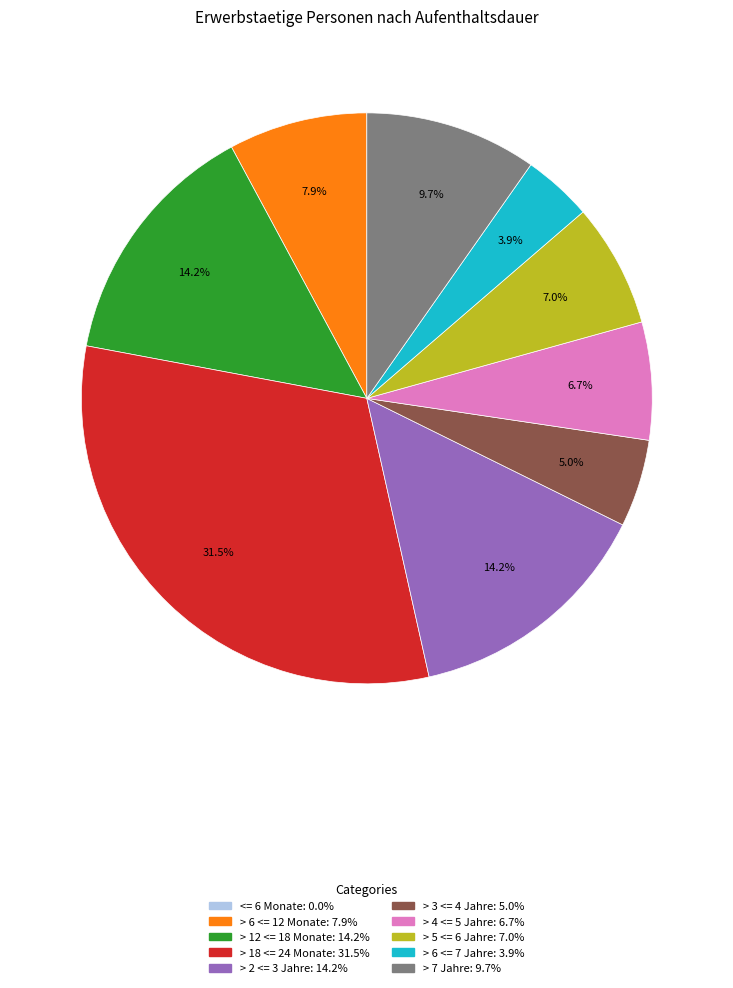

What is the largest slice in the pie chart?

> 18 <= 24 Monate